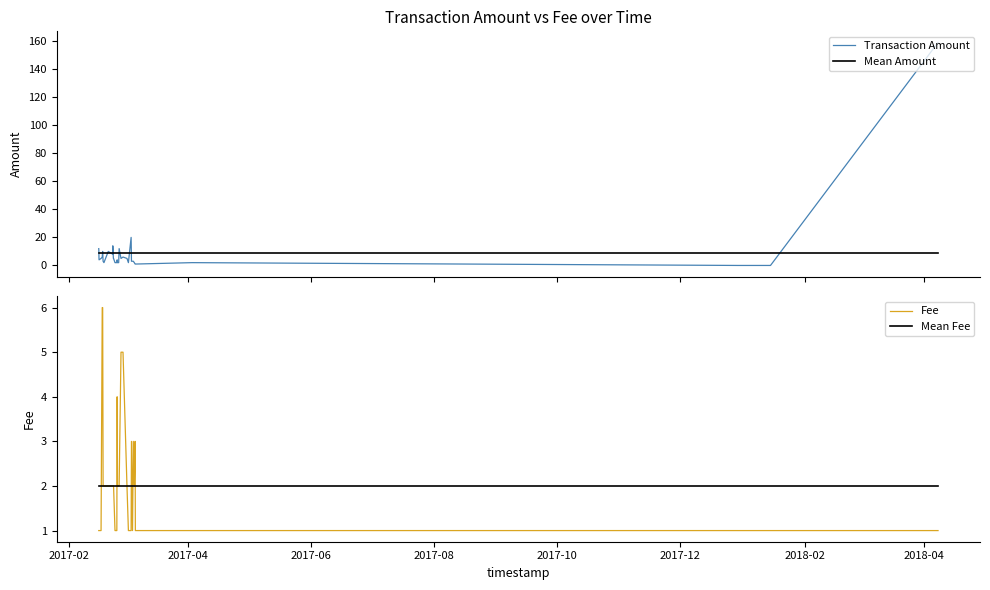

What is the lowest value of the Mean Amount series?

8.8